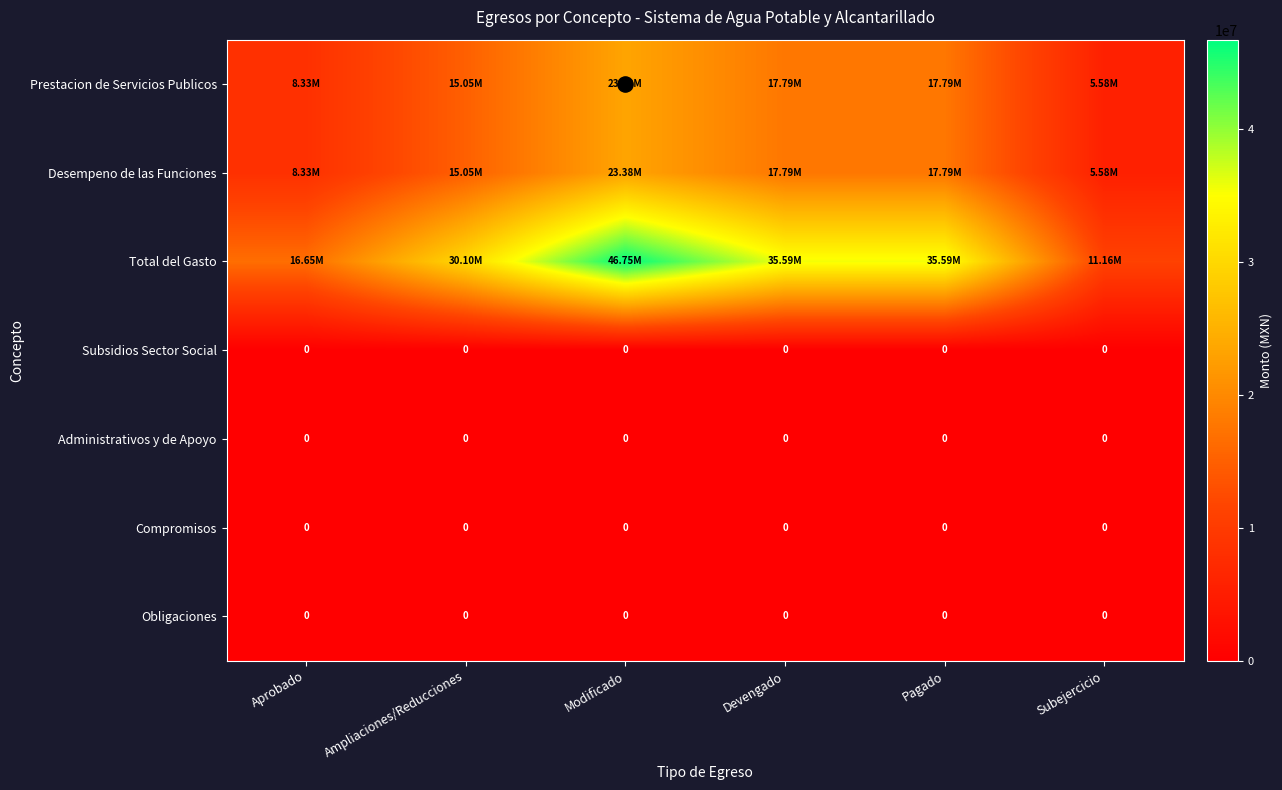

The value of Prestacion de Servicios Publicos at Aprobado is 10926404.5. True or false?

False